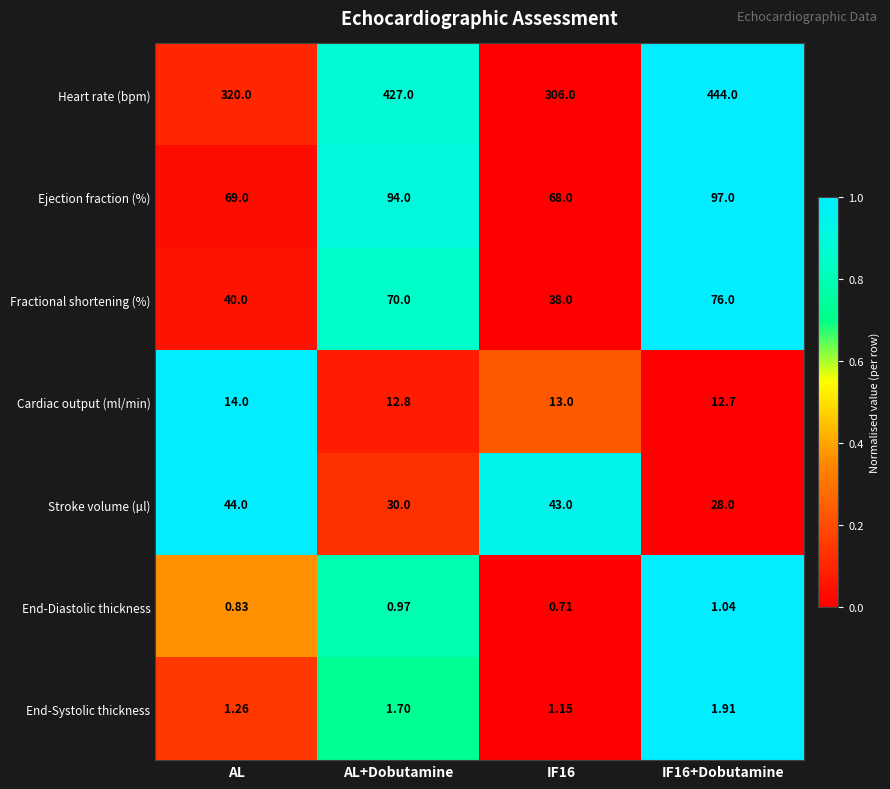

Rank the series at IF16+Dobutamine from lowest to highest value.

End-Diastolic thickness, End-Systolic thickness, Cardiac output (ml/min), Stroke volume (µl), Fractional shortening (%), Ejection fraction (%), Heart rate (bpm)